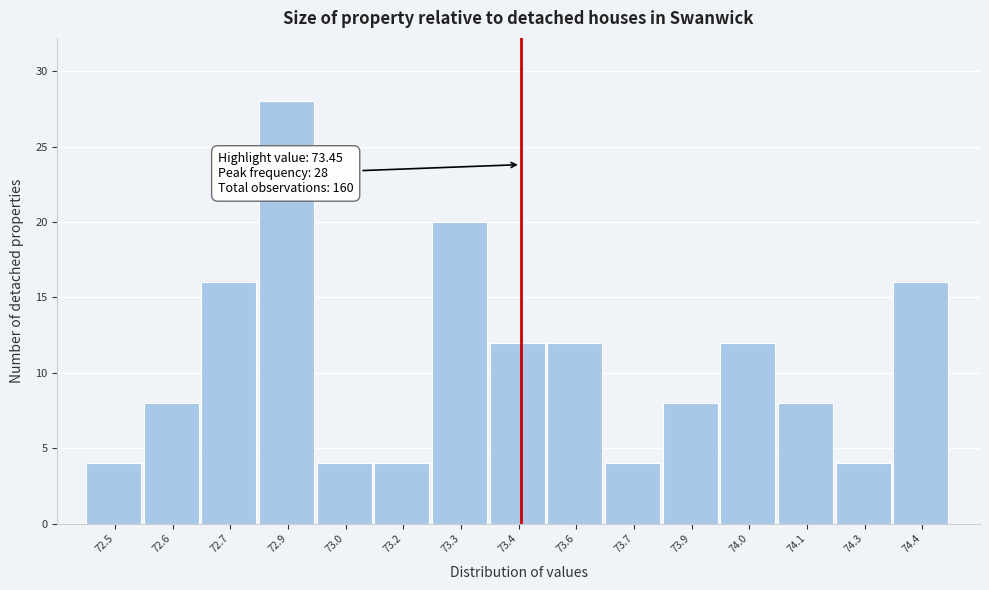

Reading right to left, what are all the values shown in this chart?

16	4	8	12	8	4	12	12	20	4	4	28	16	8	4